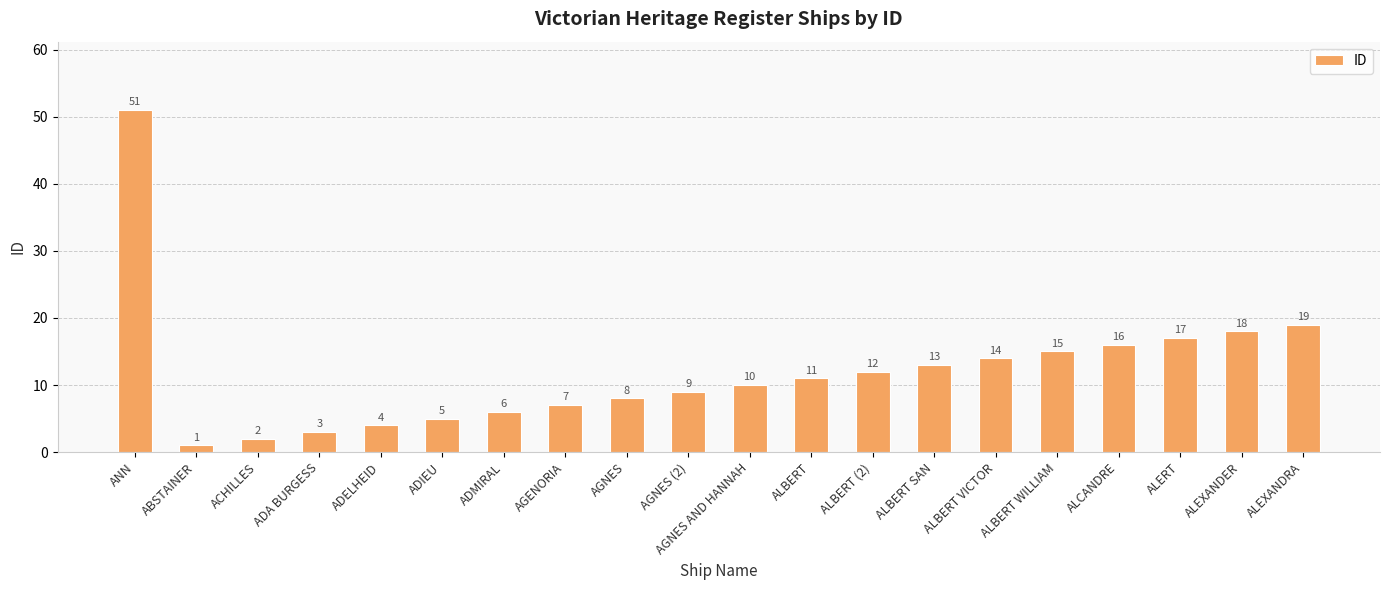

What is the sum of the values at ADIEU and AGENORIA?

12